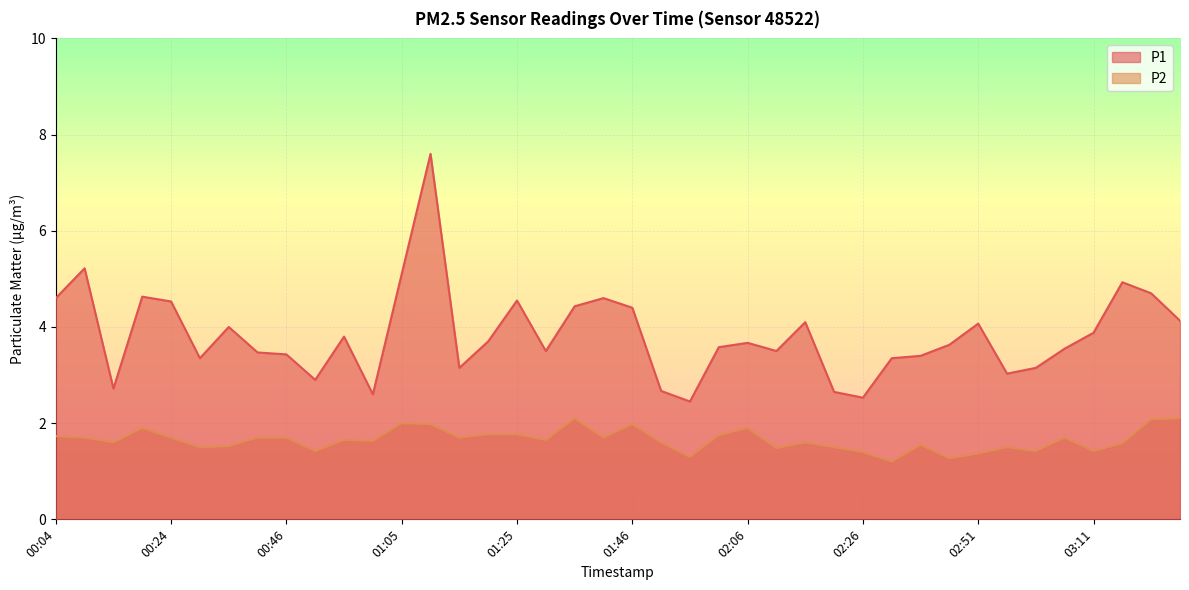

Reading left to right, extract all data points from this chart.

P1: 00:04=4.6	00:09=5.2	00:14=2.7	00:19=4.6	00:24=4.5	00:29=3.4	00:34=4.0	00:40=3.5	00:46=3.4	00:50=2.9	00:55=3.8	01:00=2.6	01:05=5.1	01:10=7.6	01:15=3.1	01:20=3.7	01:25=4.5	01:30=3.5	01:35=4.4	01:40=4.6	01:46=4.4	01:51=2.7	01:56=2.5	02:01=3.6	02:06=3.7	02:11=3.5	02:16=4.1	02:21=2.6	02:26=2.5	02:31=3.4	02:36=3.4	02:46=3.6	02:51=4.1	02:56=3.0	03:01=3.1	03:06=3.5	03:11=3.9	03:16=4.9	03:21=4.7	03:26=4.1
P2: 00:04=1.7	00:09=1.7	00:14=1.6	00:19=1.9	00:24=1.7	00:29=1.5	00:34=1.5	00:40=1.7	00:46=1.7	00:50=1.4	00:55=1.6	01:00=1.6	01:05=2.0	01:10=2.0	01:15=1.7	01:20=1.8	01:25=1.8	01:30=1.6	01:35=2.1	01:40=1.7	01:46=2.0	01:51=1.6	01:56=1.3	02:01=1.8	02:06=1.9	02:11=1.5	02:16=1.6	02:21=1.5	02:26=1.4	02:31=1.2	02:36=1.6	02:46=1.3	02:51=1.4	02:56=1.5	03:01=1.4	03:06=1.7	03:11=1.4	03:16=1.6	03:21=2.1	03:26=2.1